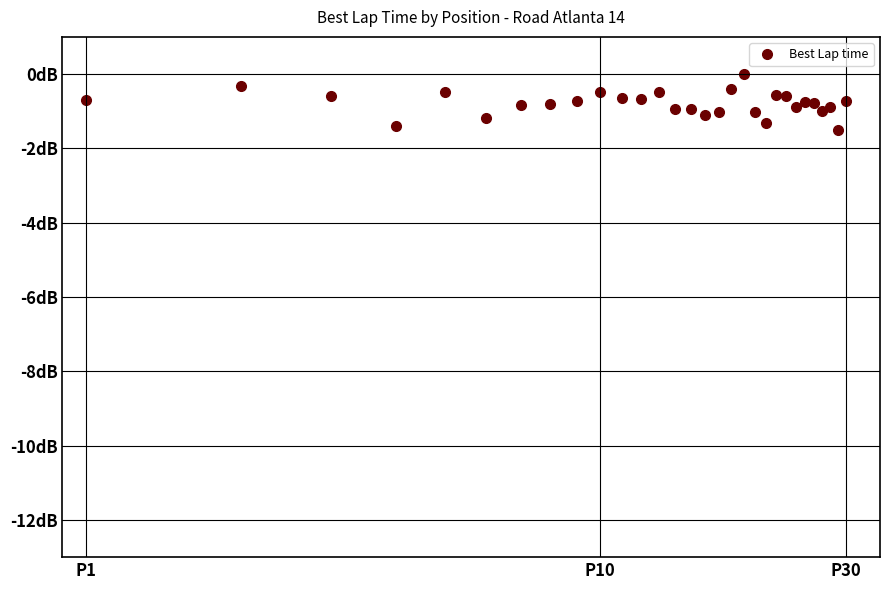

What is the difference between the second highest and minimum values?

1.2